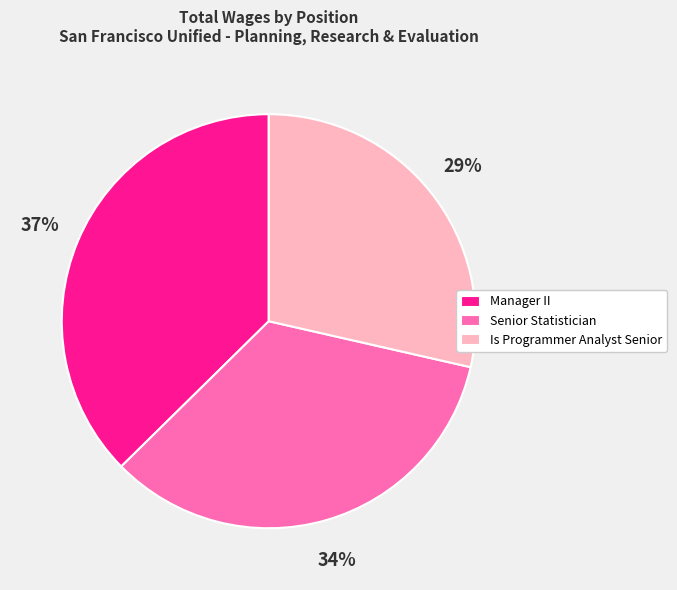

Do Manager II and Senior Statistician together represent more than half of the pie?

Yes